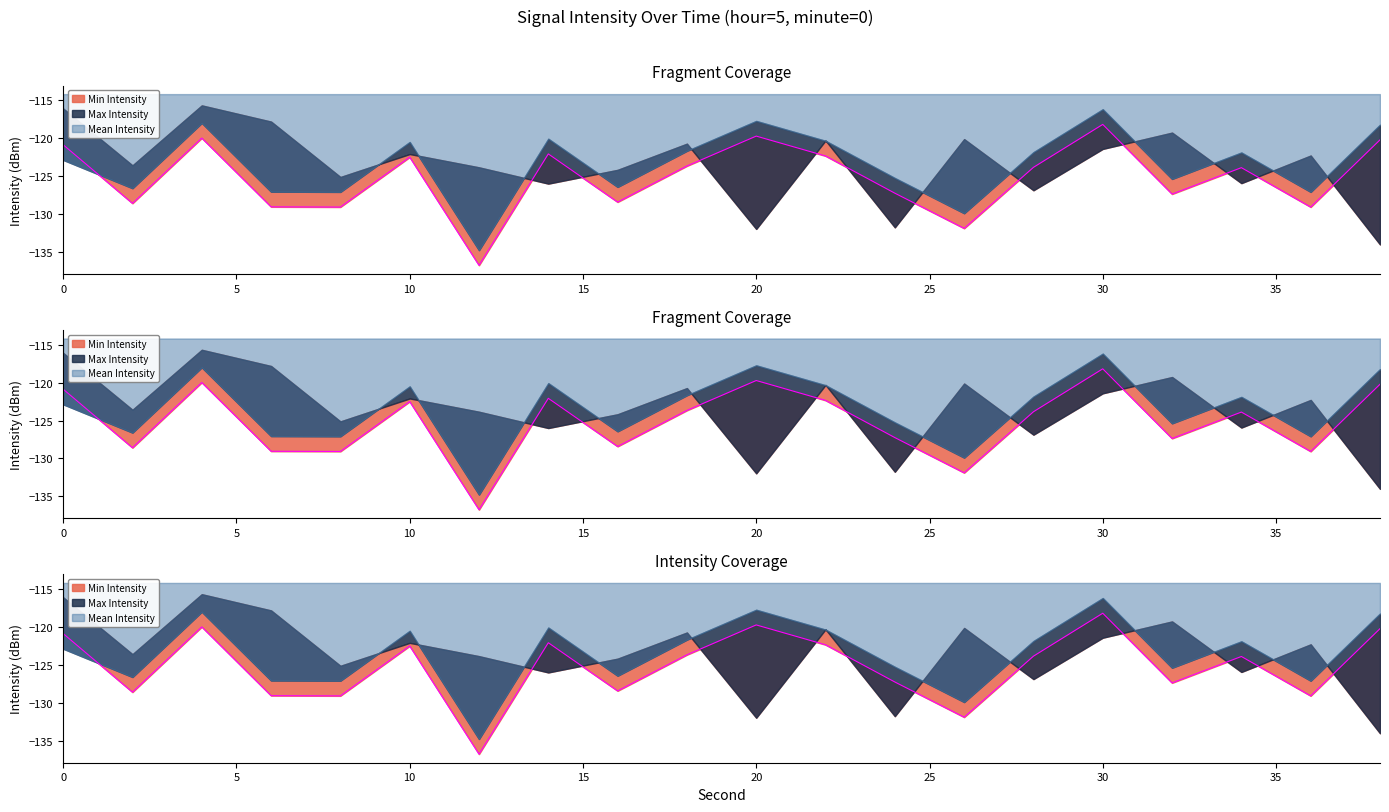

In Min Intensity, how many points are higher than both neighbors (excluding endpoints)?

6